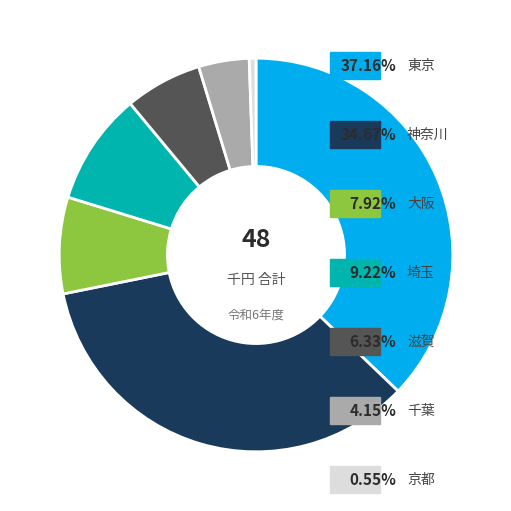

How many slices are in this pie chart?

7